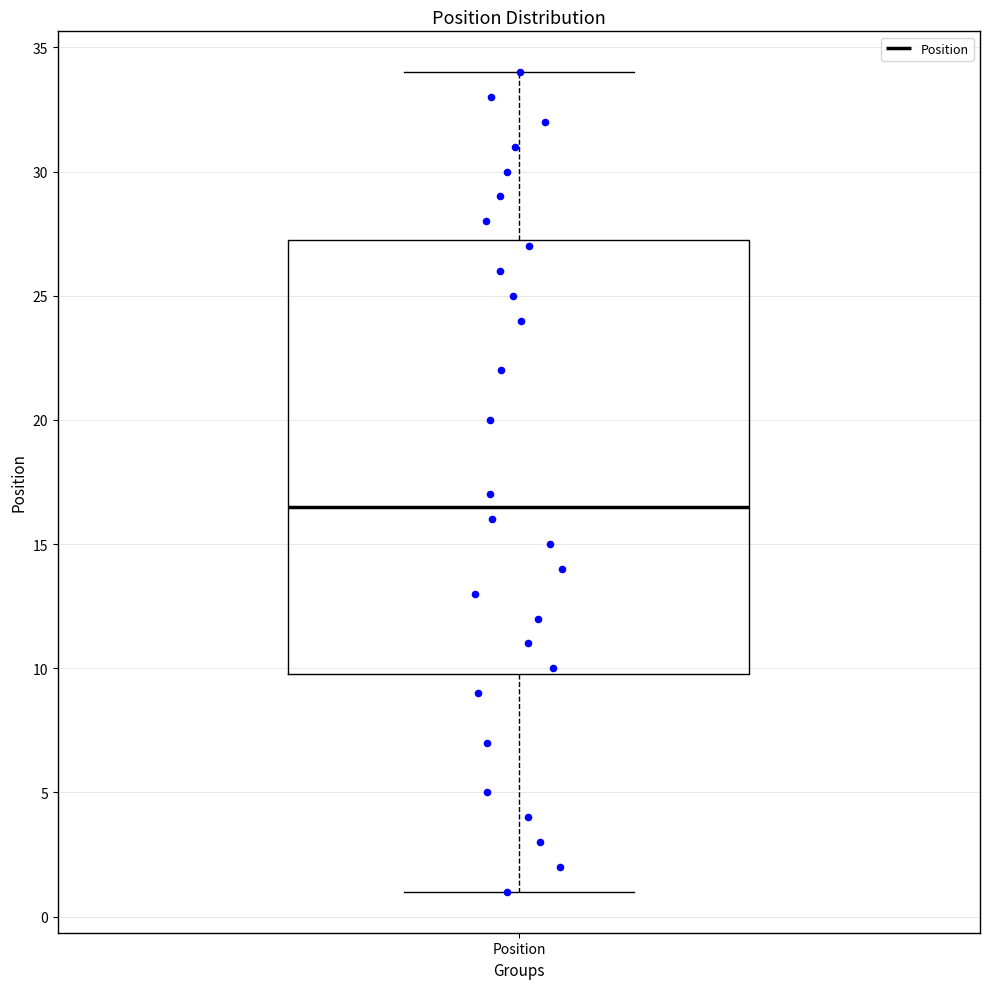

Read this box plot against the y-axis: the position of the median line, the range covered by the box, and the ends of both whiskers. The values are not printed on the chart, so give them approximately, as read against the axis.

median 16.5, box 10.0 to 27.5, whiskers 1.0 to 34.0